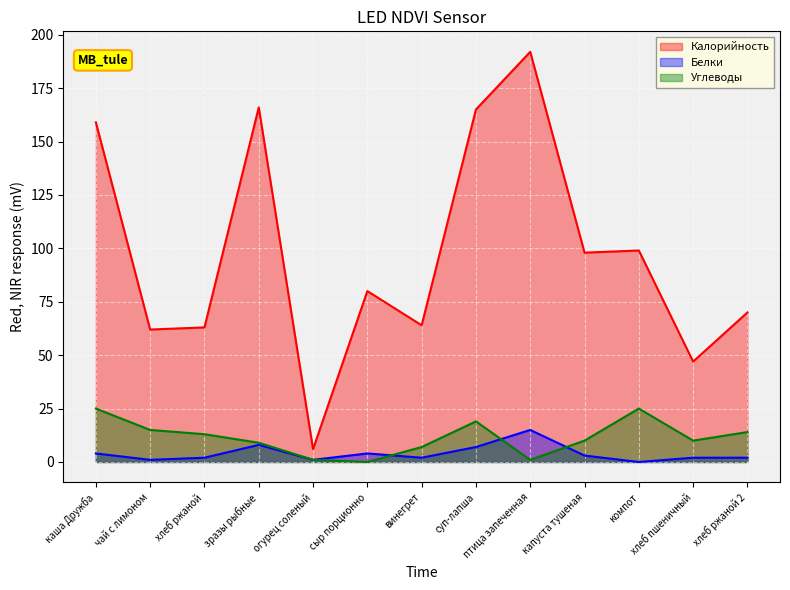

Reading left to right, what are all the values shown in this chart?

Калорийность: 159	62	63	166	6	80	64	165	192	98	99	47	70
Белки: 4	1	2	8	1	4	2	7	15	3	0	2	2
Углеводы: 25	15	13	9	1	0	7	19	1	10	25	10	14